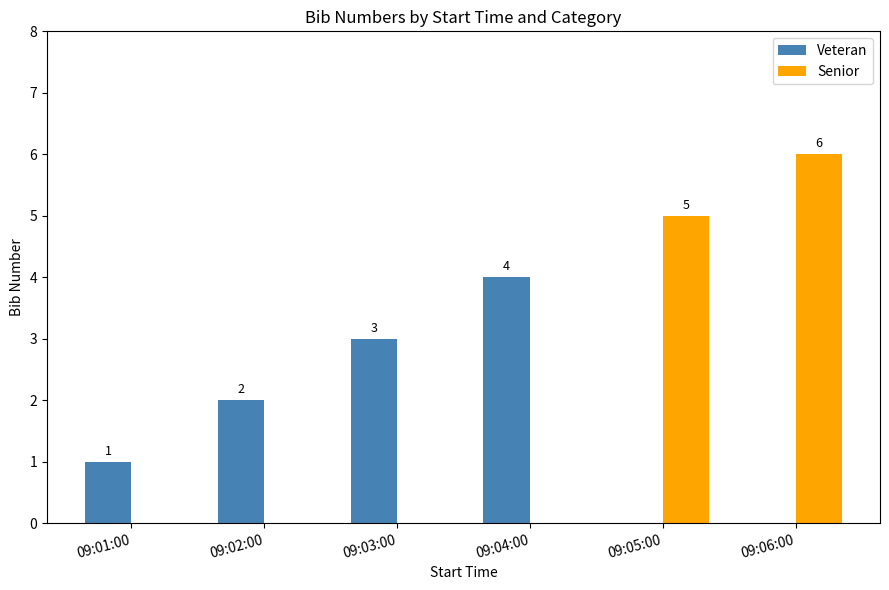

How many groups of bars are there?

6